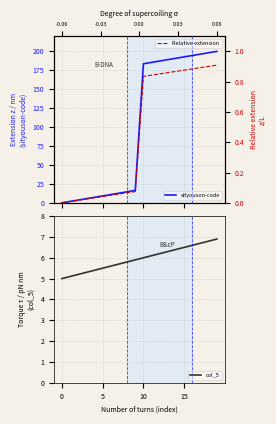

Is it true that sityouson-code equals 117.6 at 11?

False